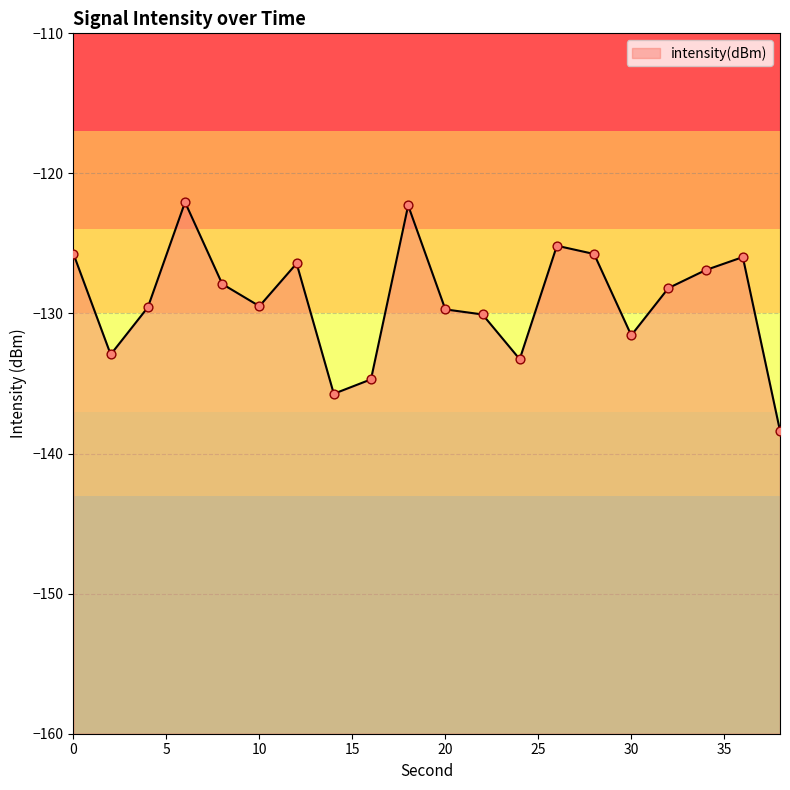

Which has a higher value, 2 or 6?

6